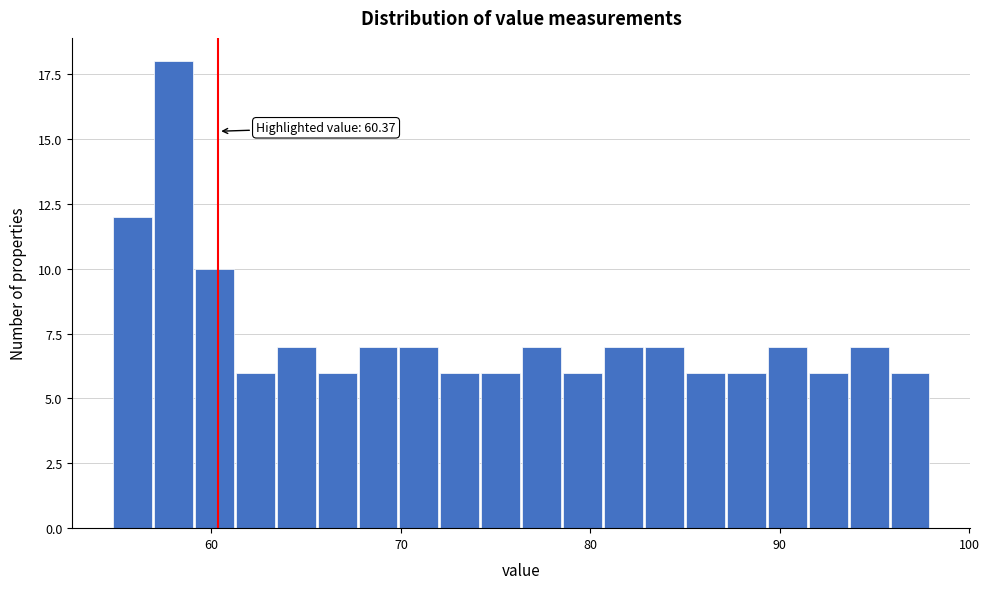

Read against the x-axis, roughly where is the centre of the tallest bar?

58